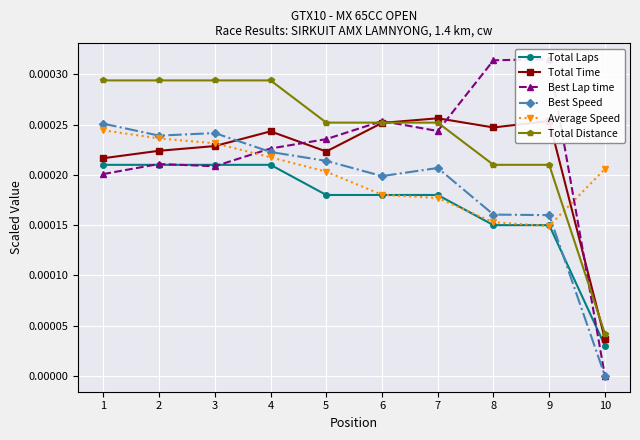

At how many categories does at least one series exceed 0?

10